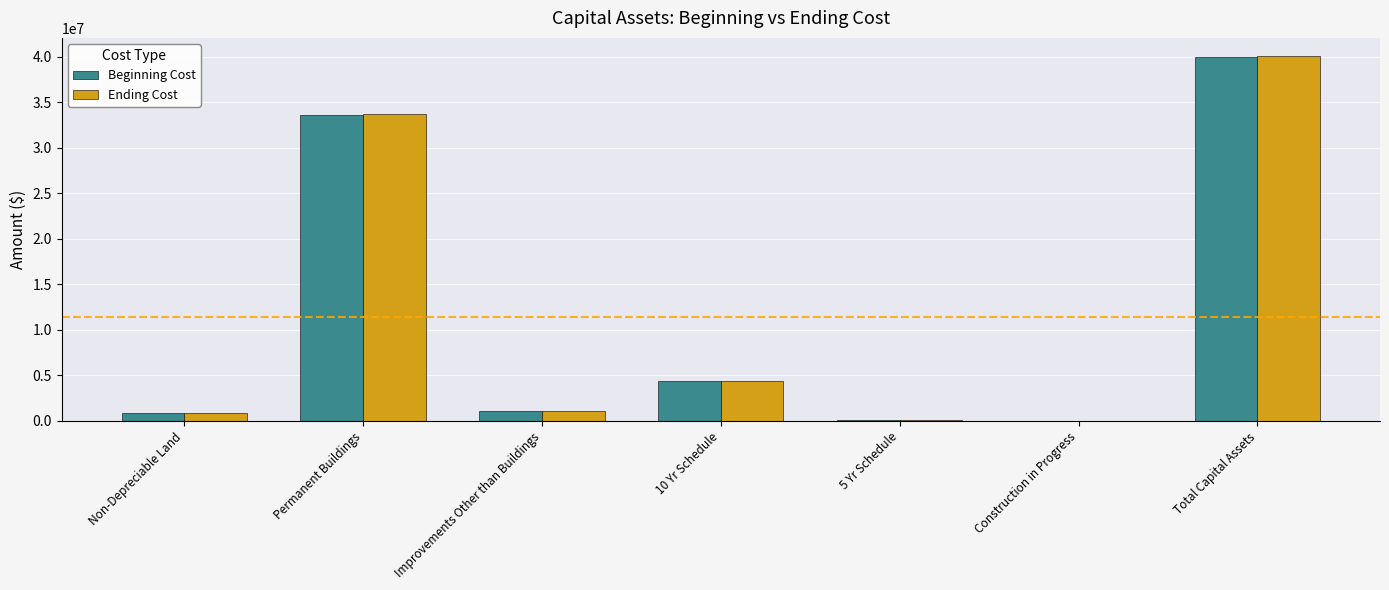

Is it true that Beginning Cost equals 40009124 at Total Capital Assets?

True